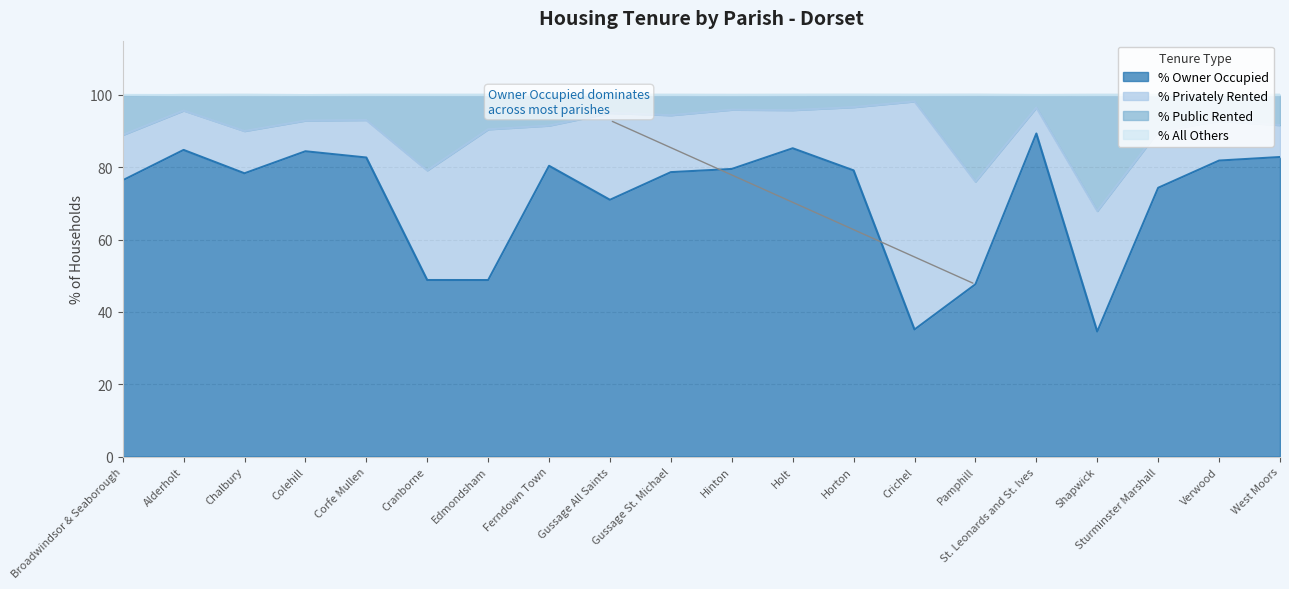

Which series has the widest spread of values?

% Owner Occupied